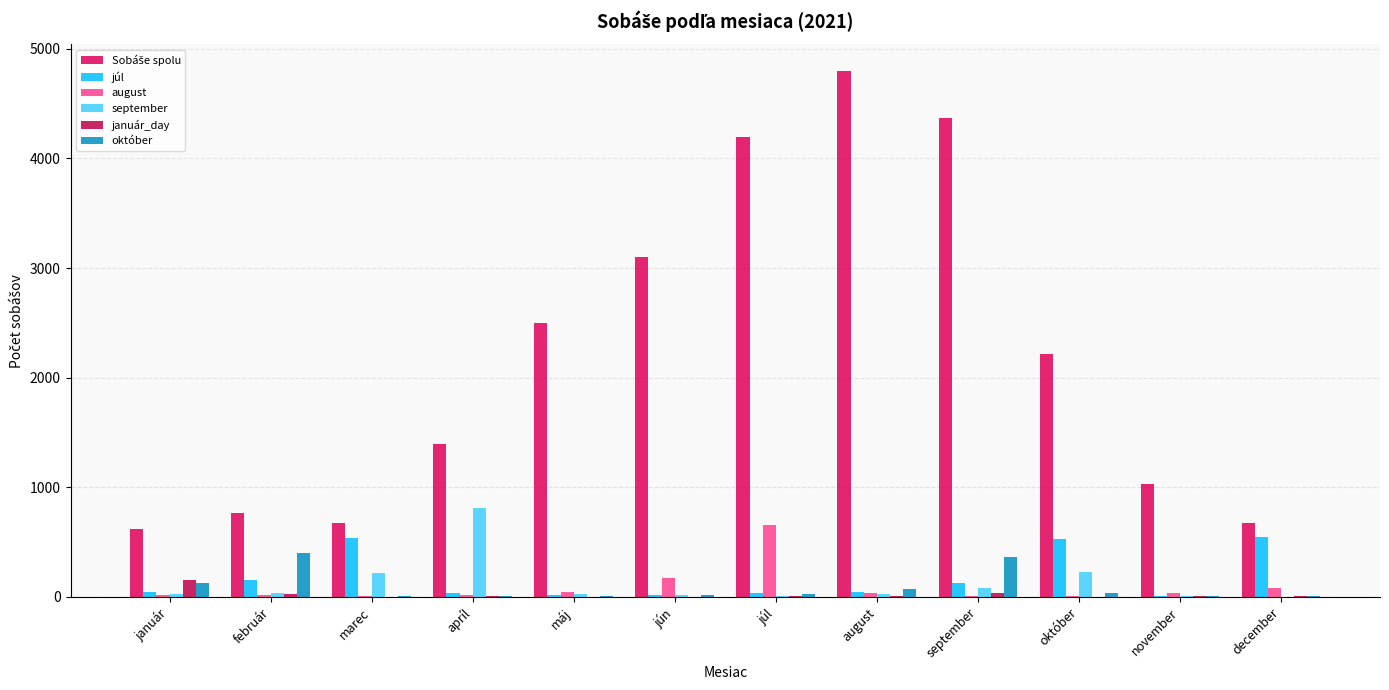

What position from the left is august?

8